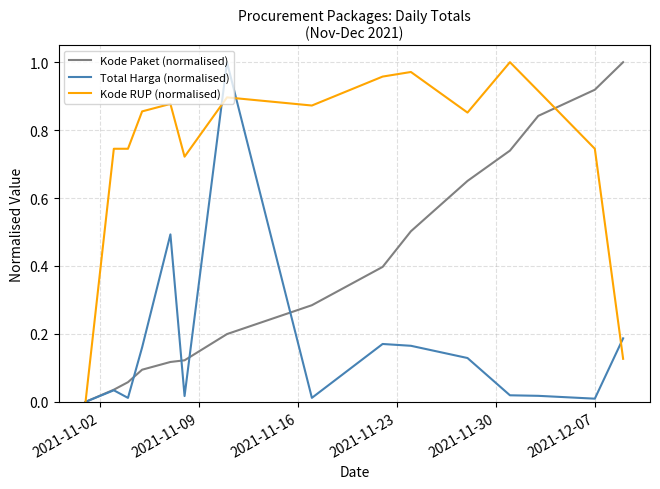

Which series has the largest total across all categories?

Kode RUP (normalised)